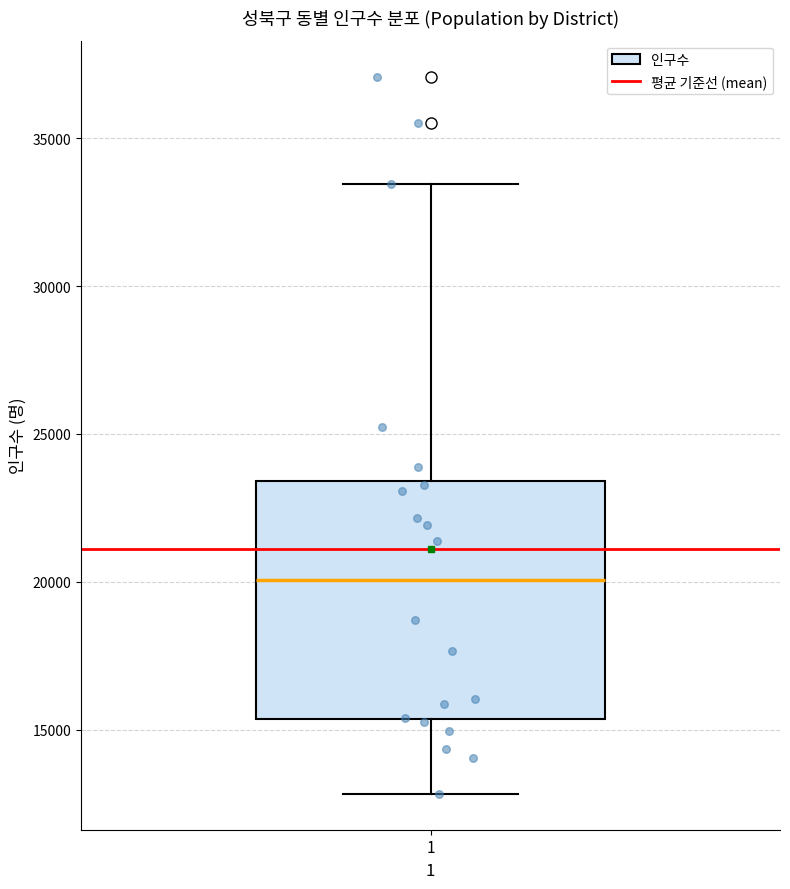

Where does the median line of the box at x = 1 sit on the y-axis? The values are not printed on the chart, so give them approximately, as read against the axis.

20000